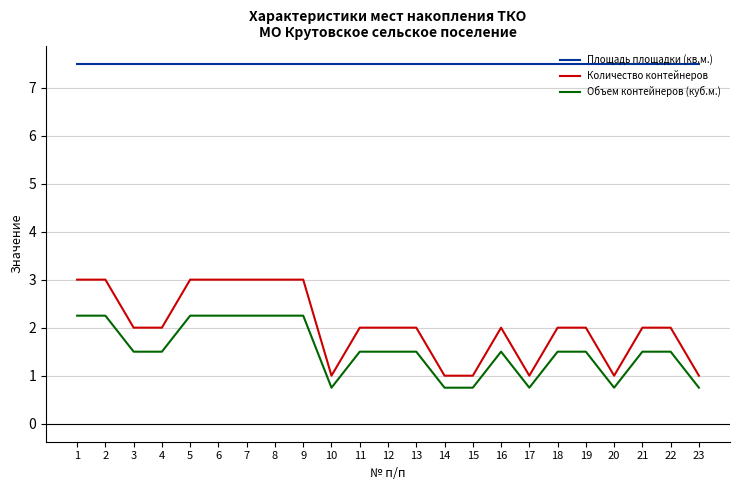

True or false: Количество контейнеров and Объем контейнеров (куб.м.) intersect in this chart.

False